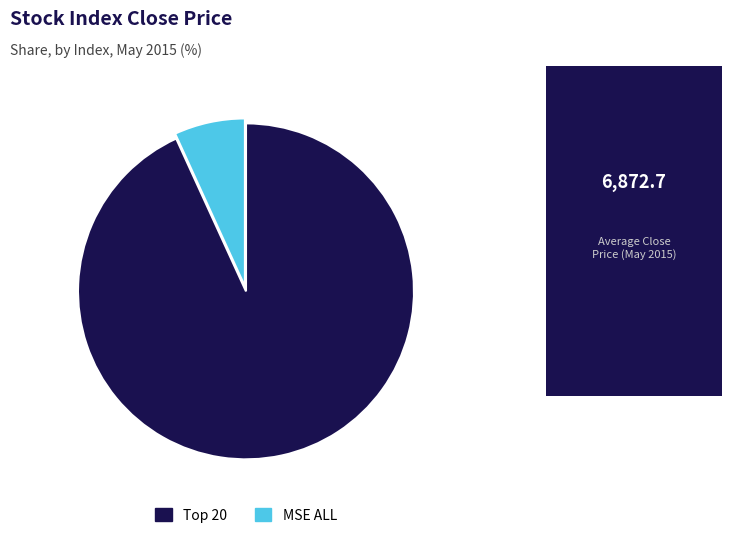

Is it true that MSE ALL is 1% of the pie?

False